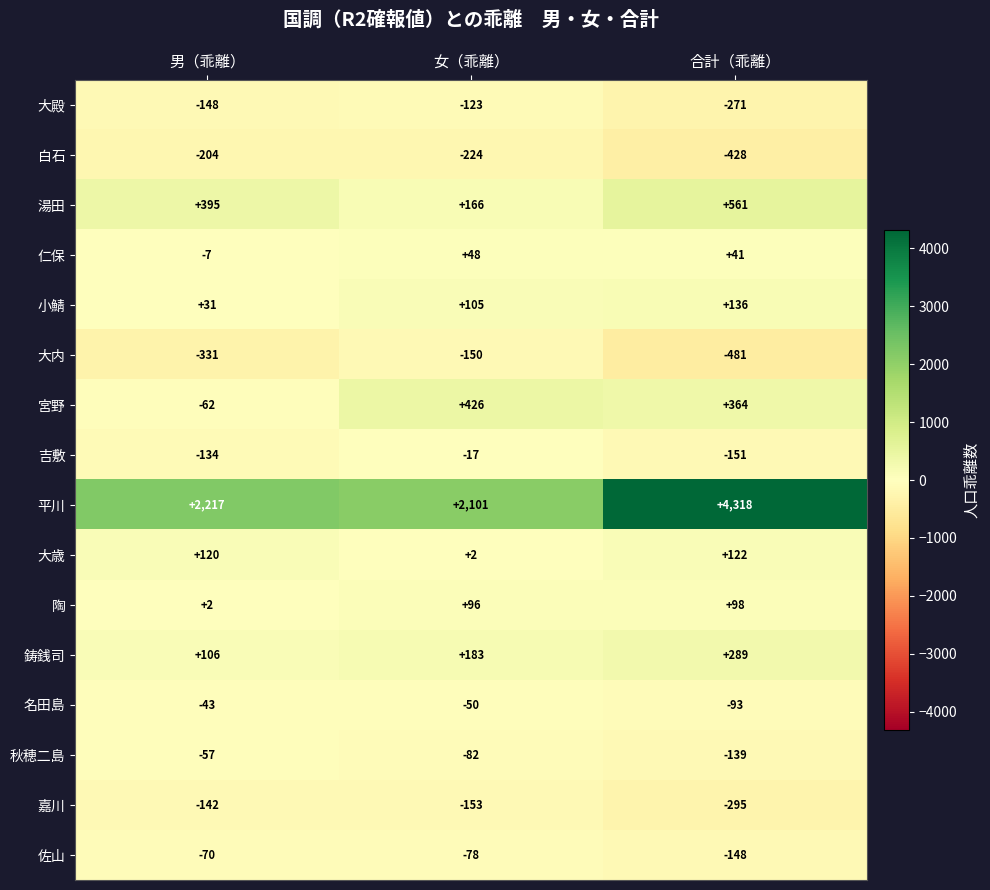

At which category is the sum across all series the highest?

合計（乖離）